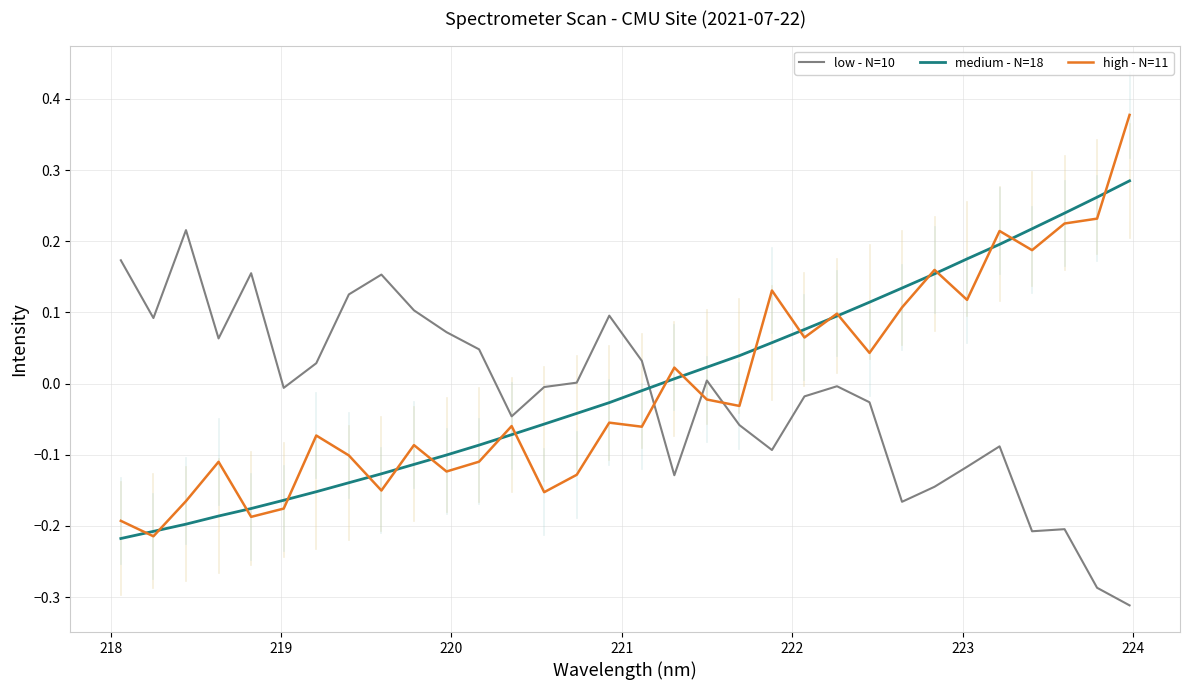

How many lines are shown in the chart?

3